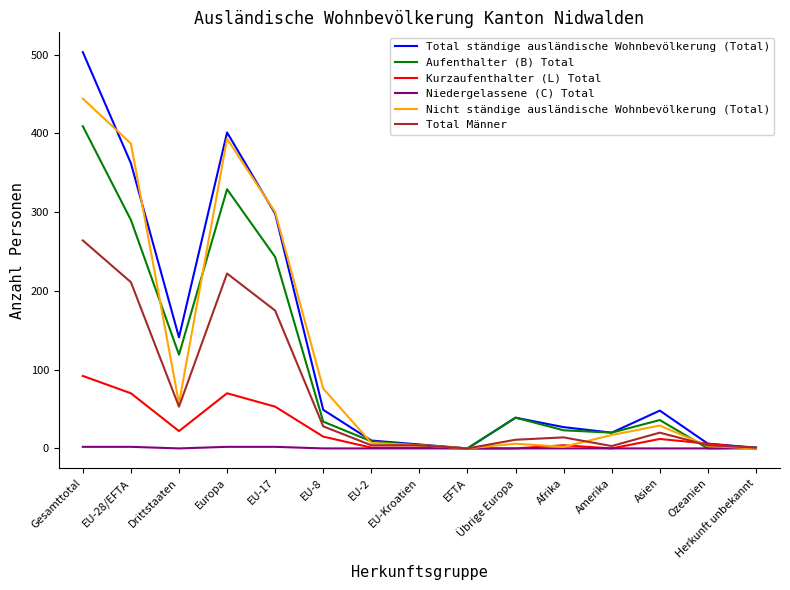

Where is Total Männer nearest to the value 132?

EU-17